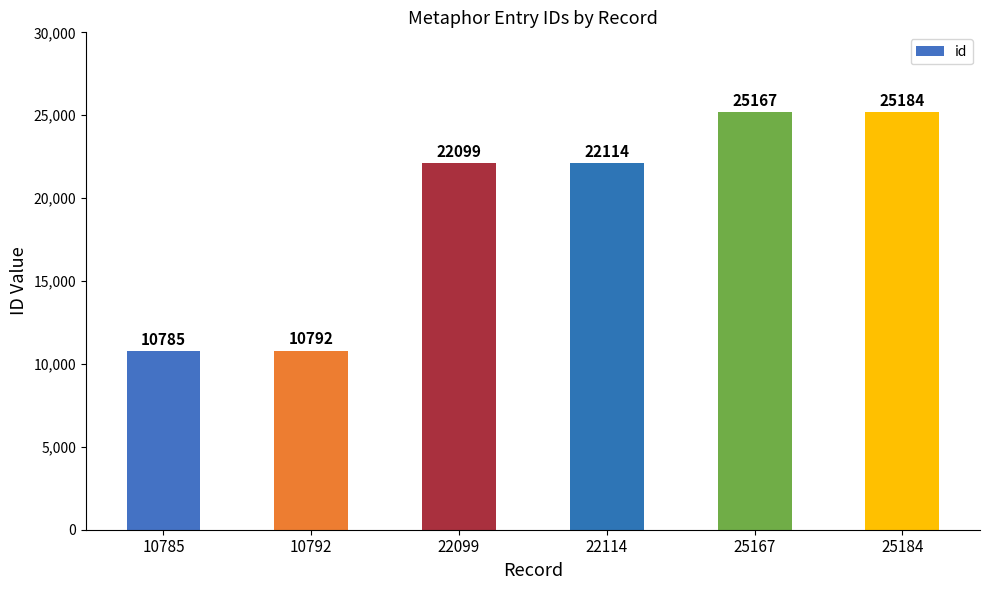

What is the approximate value at 22099, to the nearest 100?

22100